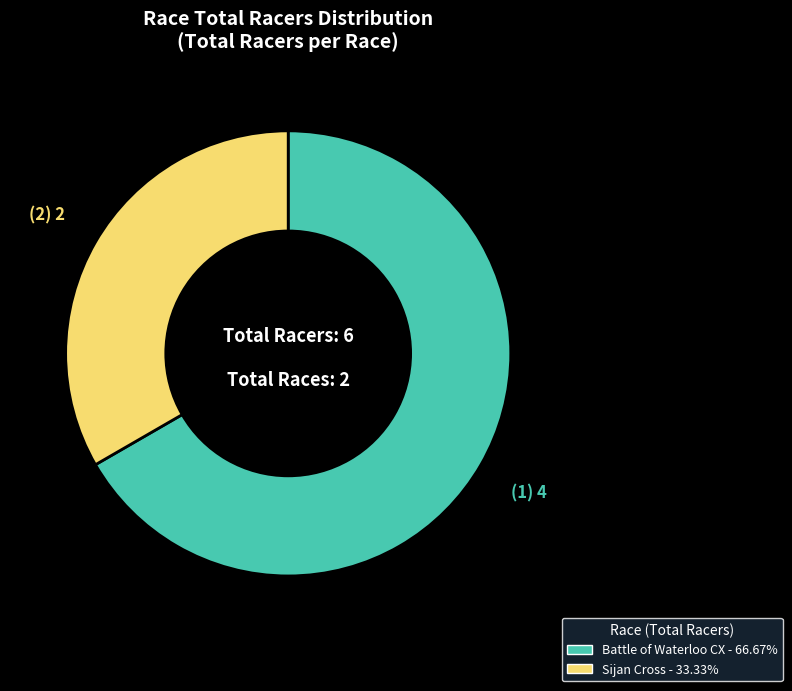

Which slice is the largest?

Battle of Waterloo CX